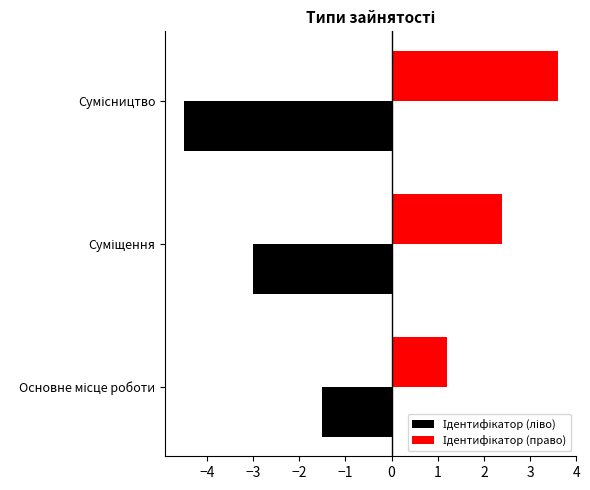

What is the minimum value shown in the chart?

-4.5